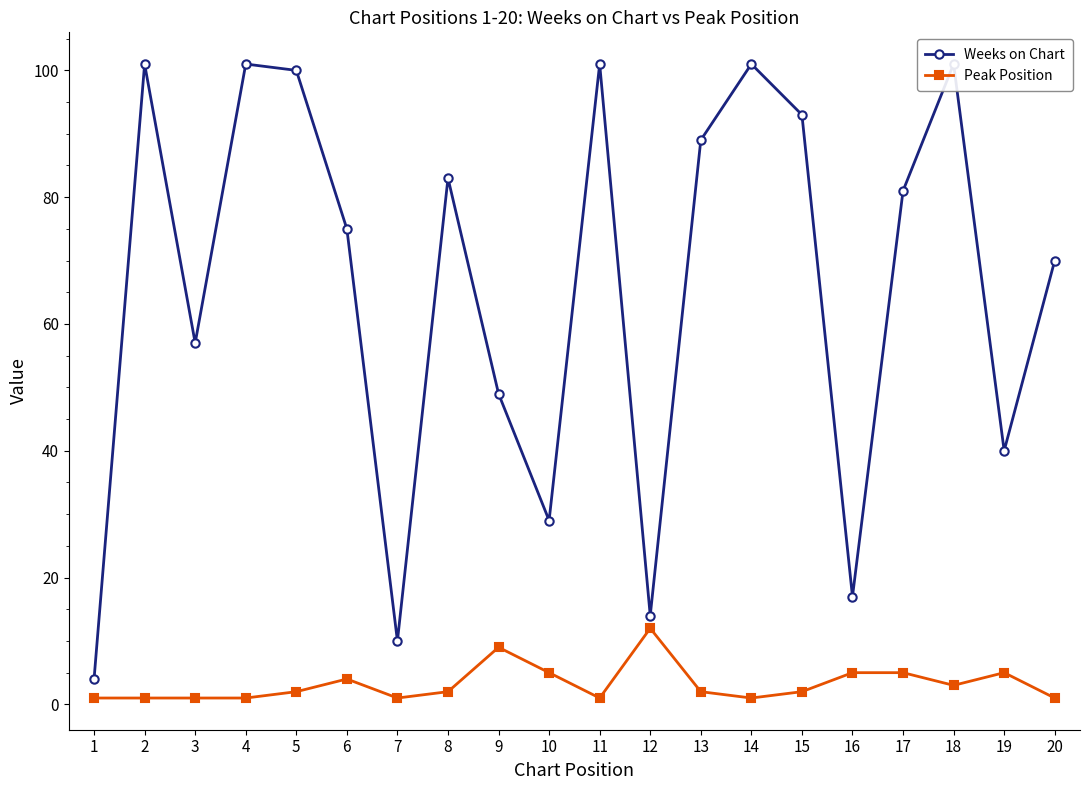

Reading right to left, list all the values displayed in this chart.

Weeks on Chart: 20=70	19=40	18=101	17=81	16=17	15=93	14=101	13=89	12=14	11=101	10=29	9=49	8=83	7=10	6=75	5=100	4=101	3=57	2=101	1=4
Peak Position: 20=1	19=5	18=3	17=5	16=5	15=2	14=1	13=2	12=12	11=1	10=5	9=9	8=2	7=1	6=4	5=2	4=1	3=1	2=1	1=1